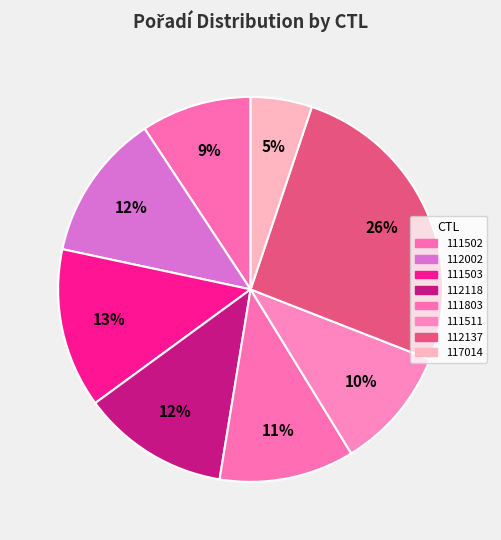

Count the number of slices in the pie.

8